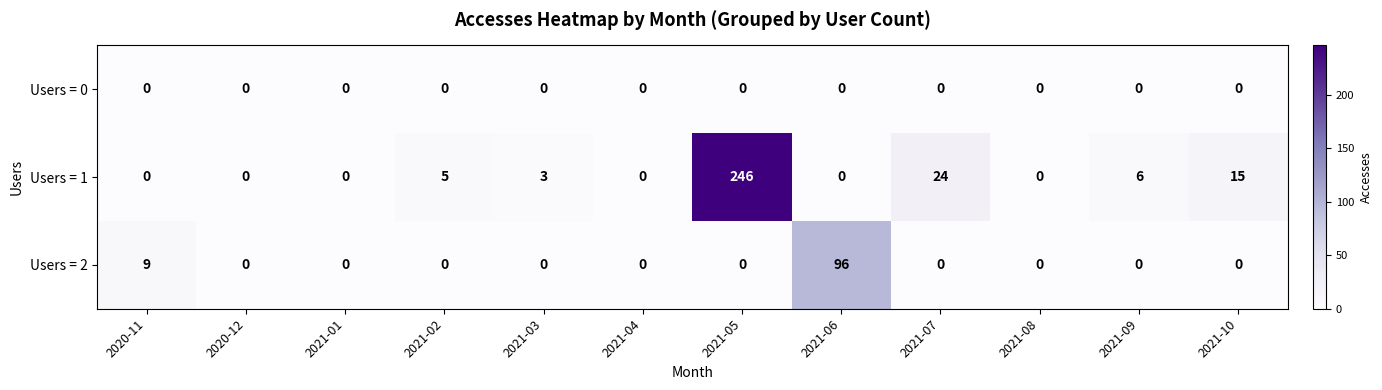

Which series has the largest total across all categories?

Users = 1